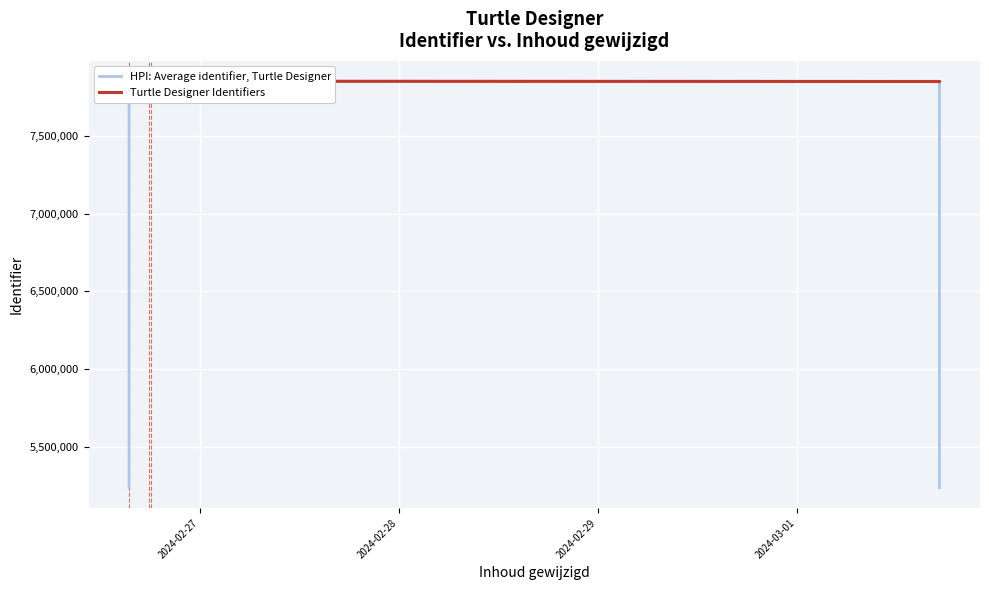

Is this an area chart (filled region under the line)?

No